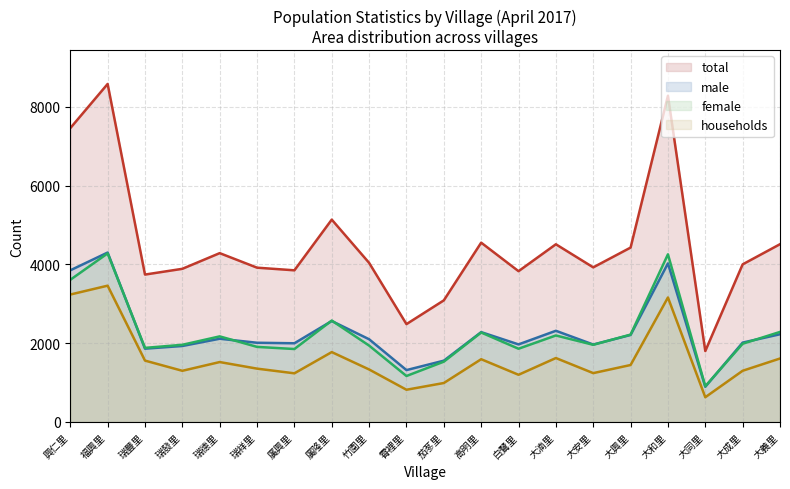

At which label does households reach its peak?

福興里